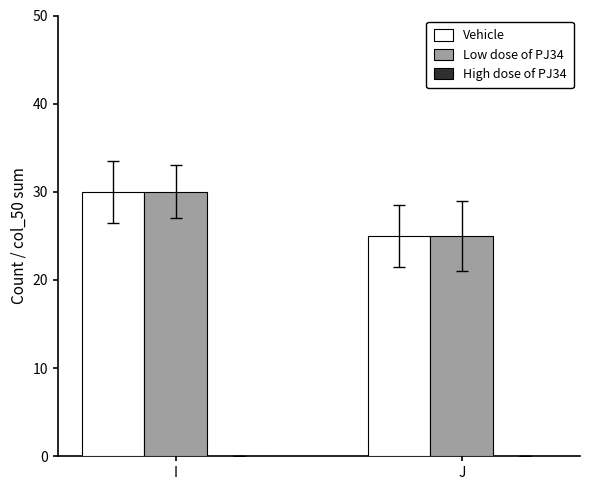

At which label is Vehicle closest to 27?

J